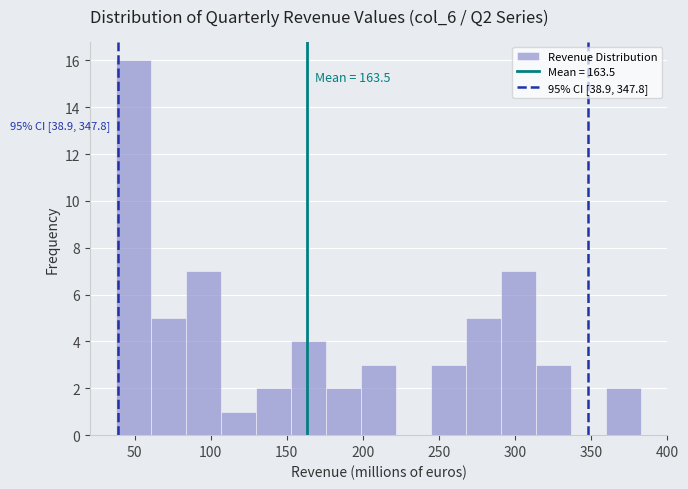

Over which range of the x-axis is the bar tallest?

40 to 60